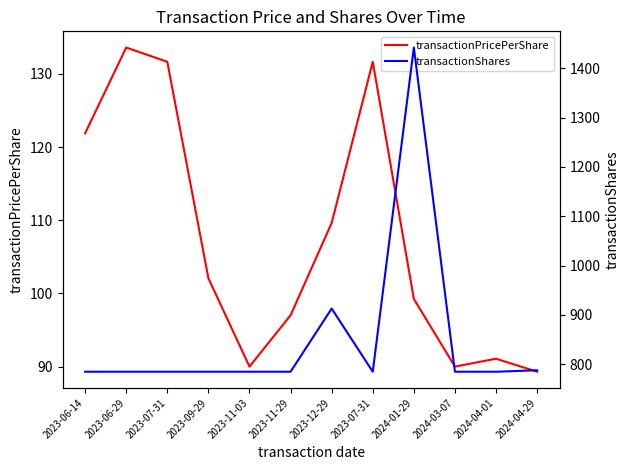

True or false: transactionPricePerShare and transactionShares cross at least once.

False